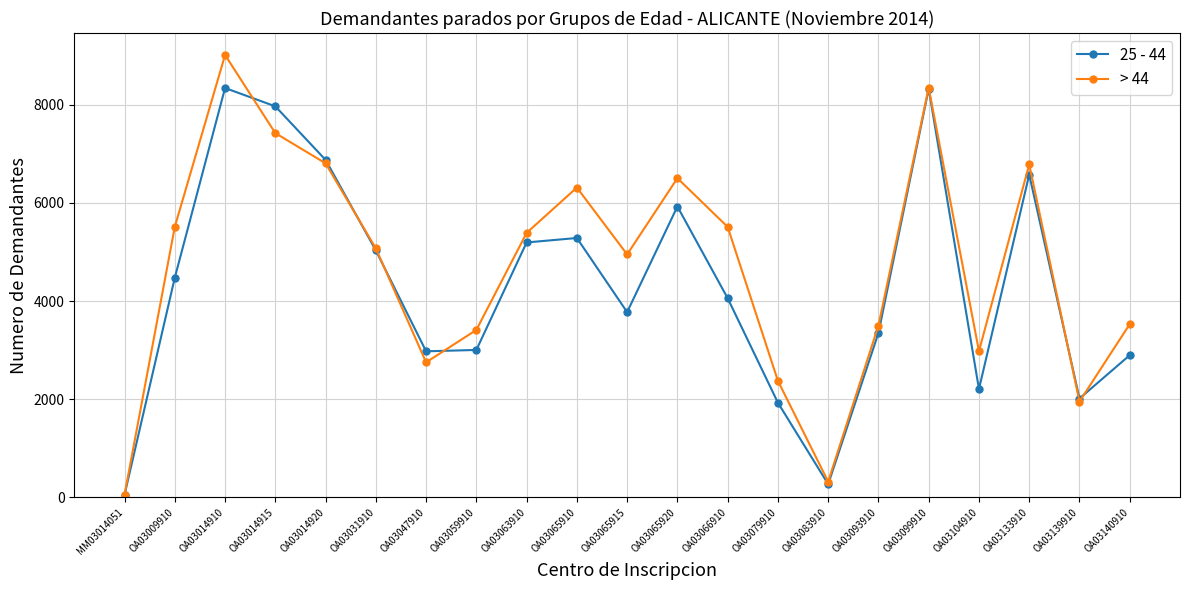

After their last crossing, which series has the higher values: 25 - 44 or > 44?

> 44